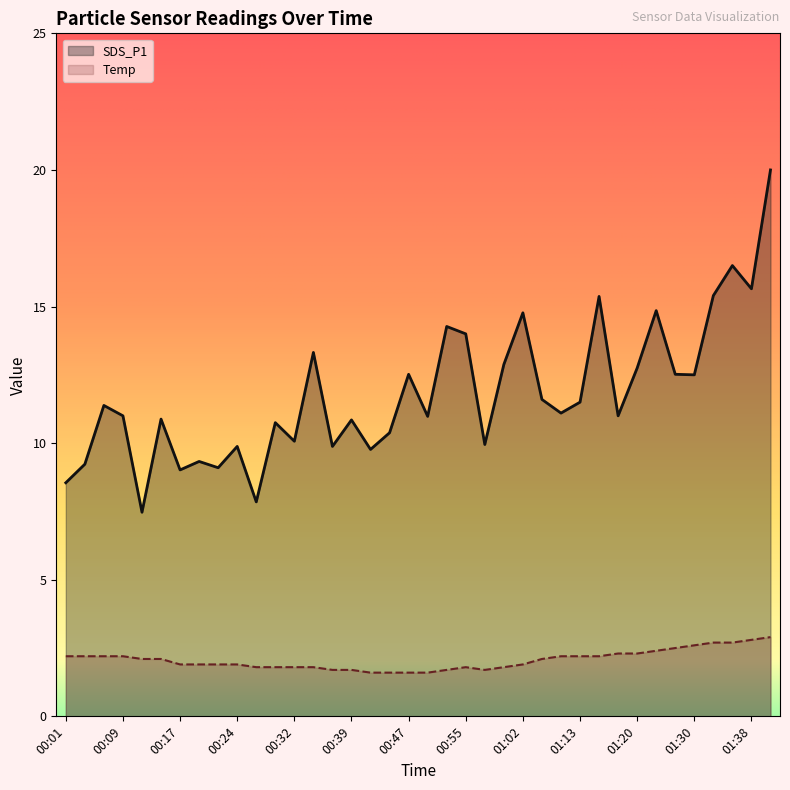

What is the value of the SDS_P1 point at the 26th from the left?

11.6